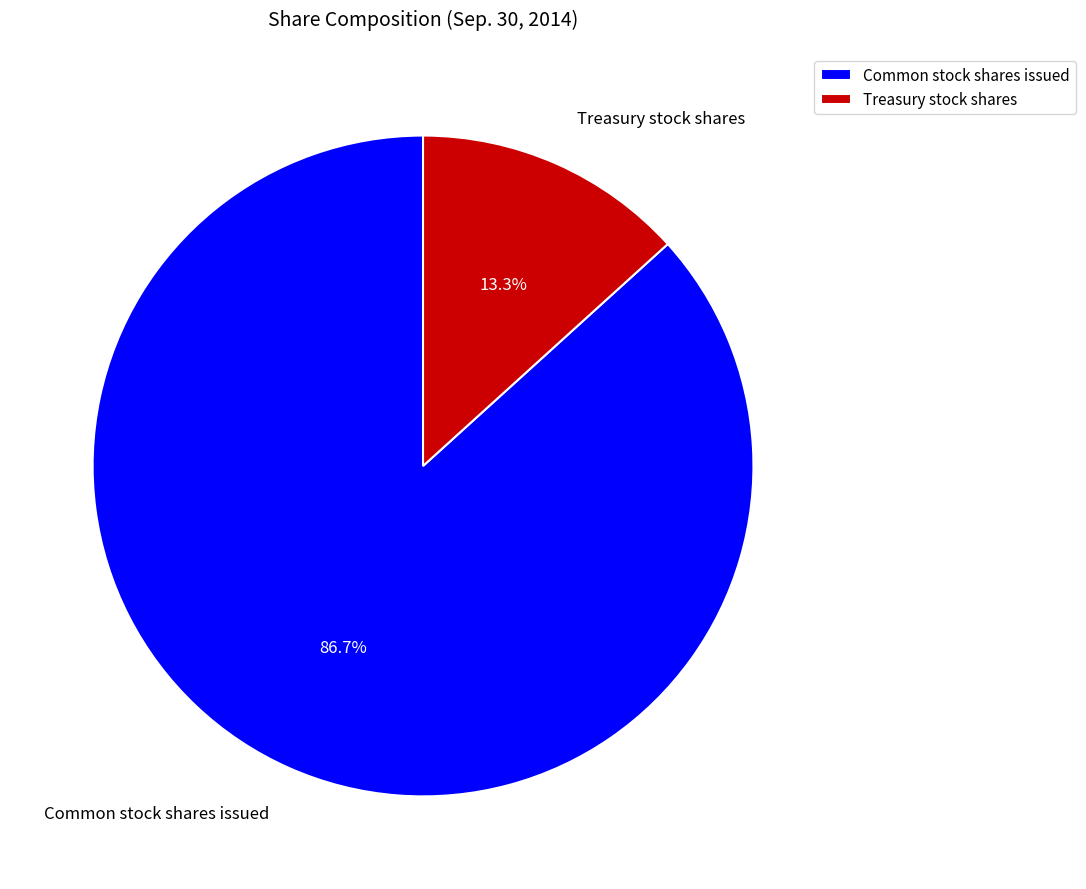

To the nearest percent, what percentage of the pie is Common stock shares issued?

87%